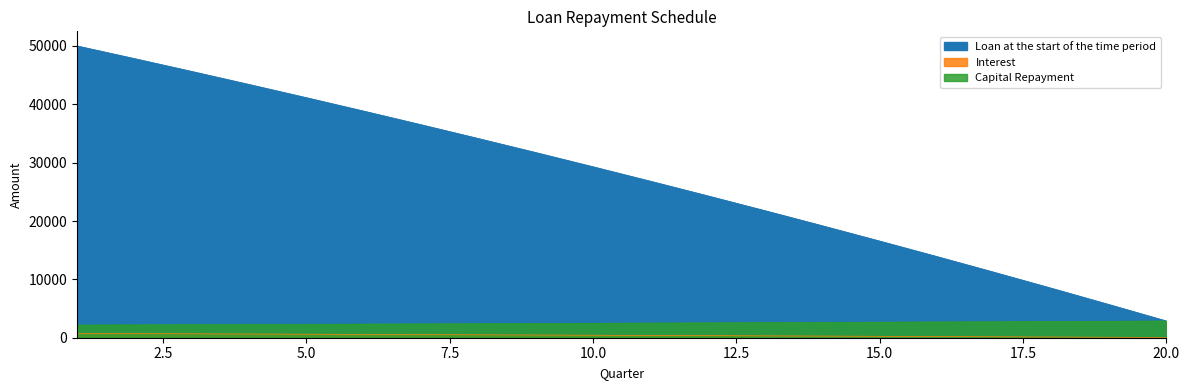

The value of Loan at the start of the time period at 11 is 45084.5. True or false?

False